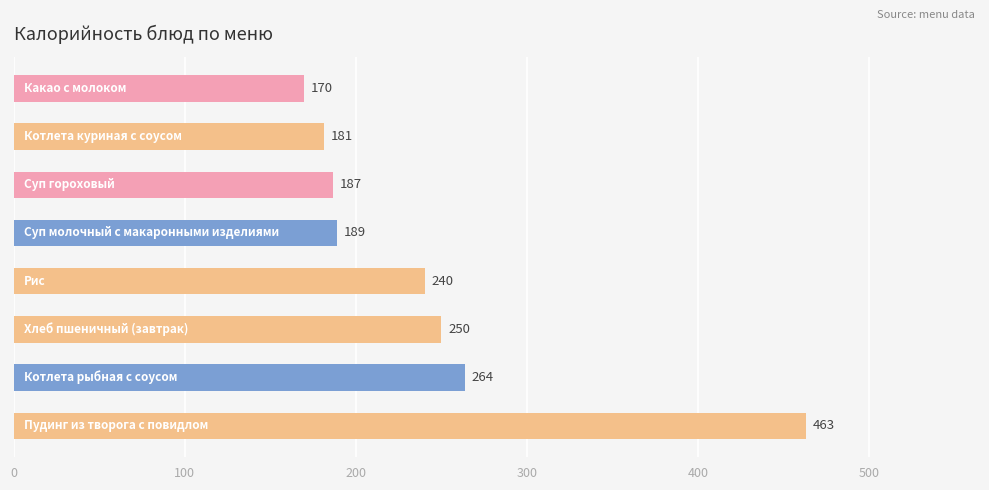

What is the average value?

242.9